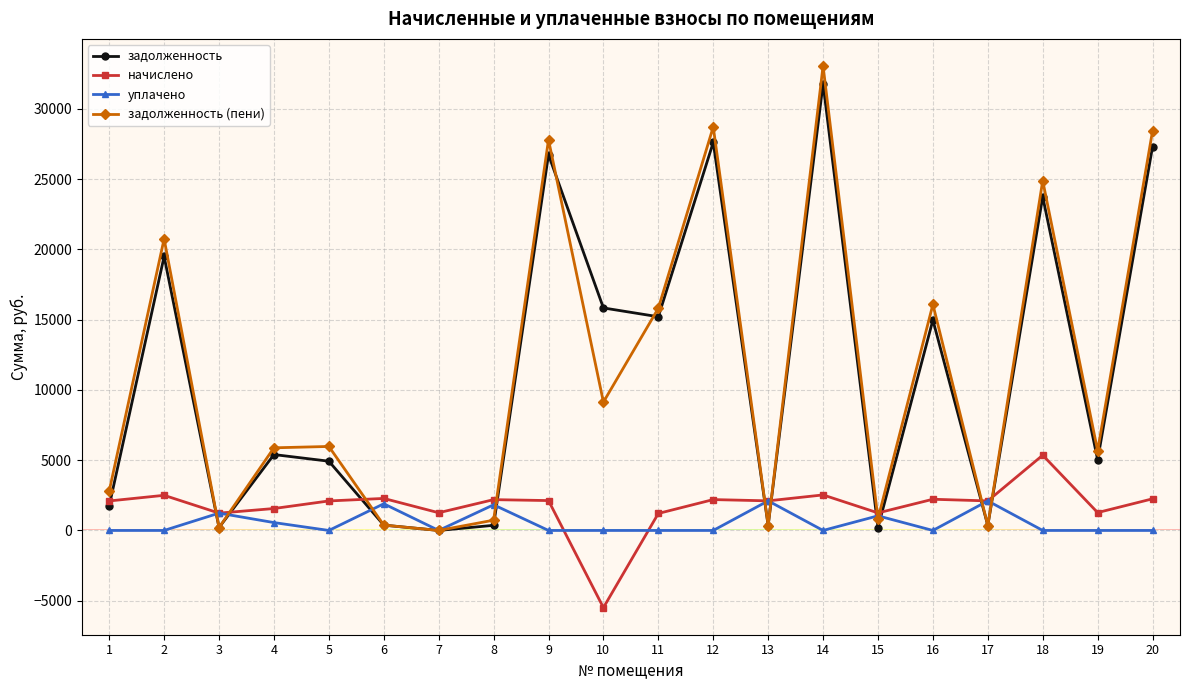

Which series has the largest range (max minus min)?

задолженность (пени)